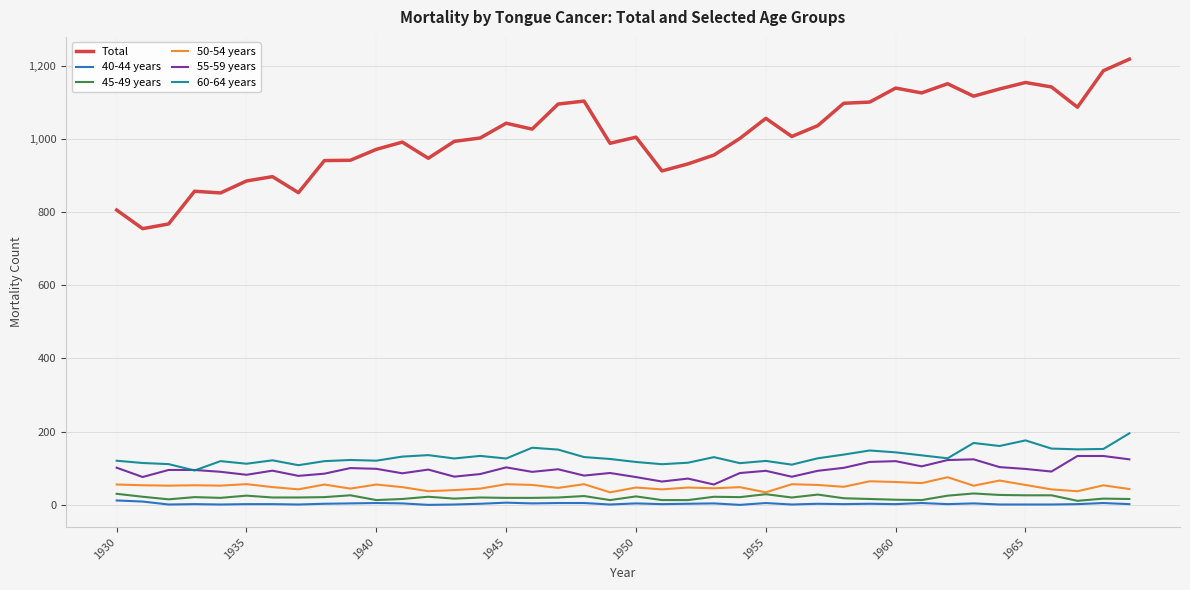

What is the maximum value shown in the chart?

1217.4